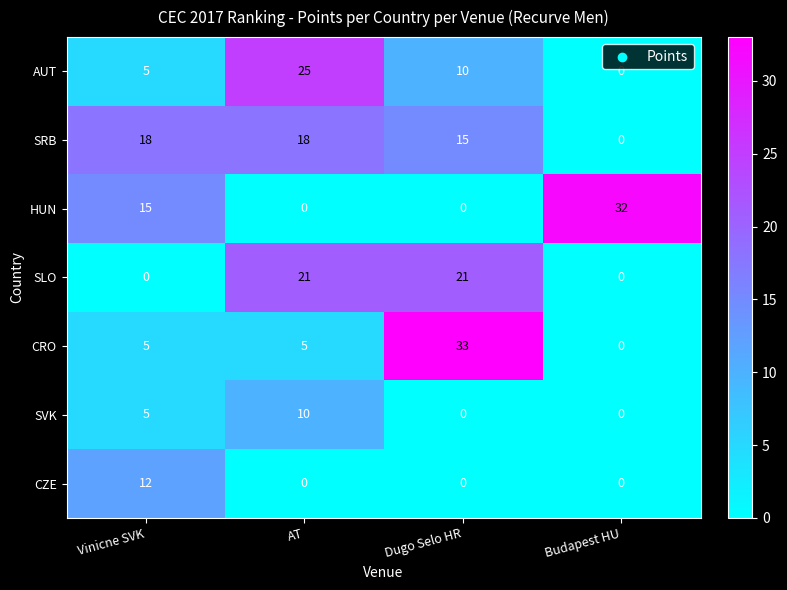

Reading left to right, transcribe all the data shown in this chart.

AUT: Vinicne SVK=5	AT=25	Dugo Selo HR=10	Budapest HU=0
SRB: Vinicne SVK=18	AT=18	Dugo Selo HR=15	Budapest HU=0
HUN: Vinicne SVK=15	AT=0	Dugo Selo HR=0	Budapest HU=32
SLO: Vinicne SVK=0	AT=21	Dugo Selo HR=21	Budapest HU=0
CRO: Vinicne SVK=5	AT=5	Dugo Selo HR=33	Budapest HU=0
SVK: Vinicne SVK=5	AT=10	Dugo Selo HR=0	Budapest HU=0
CZE: Vinicne SVK=12	AT=0	Dugo Selo HR=0	Budapest HU=0